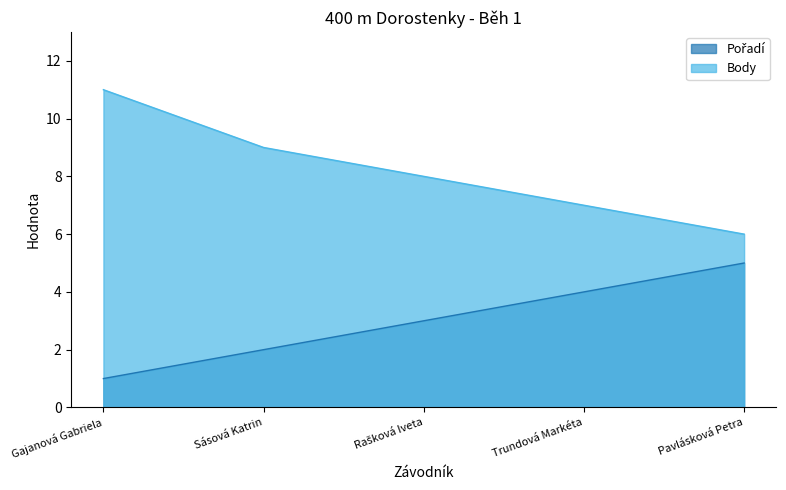

Reading right to left, what are all the values shown in this chart?

Pořadí: Pavlásková Petra=5	Trundová Markéta=4	Rašková Iveta=3	Sásová Katrin=2	Gajanová Gabriela=1
Body: Pavlásková Petra=6	Trundová Markéta=7	Rašková Iveta=8	Sásová Katrin=9	Gajanová Gabriela=11